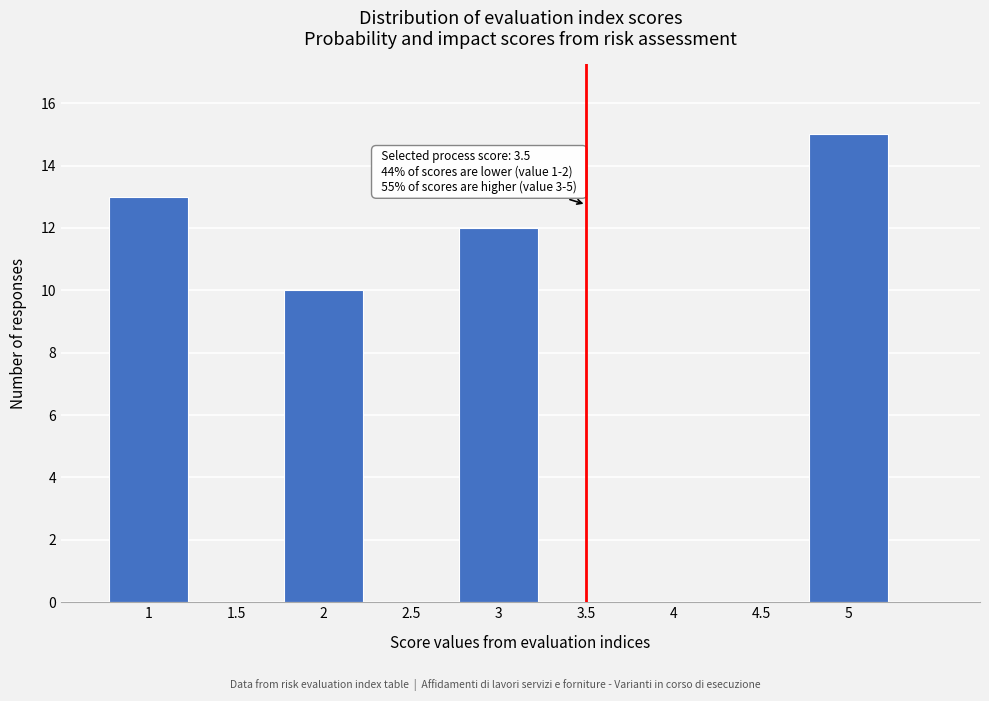

Reading right to left, what are all the values shown in this chart?

5=15	4.5=0	4=0	3.5=0	3=12	2.5=0	2=10	1.5=0	1=13